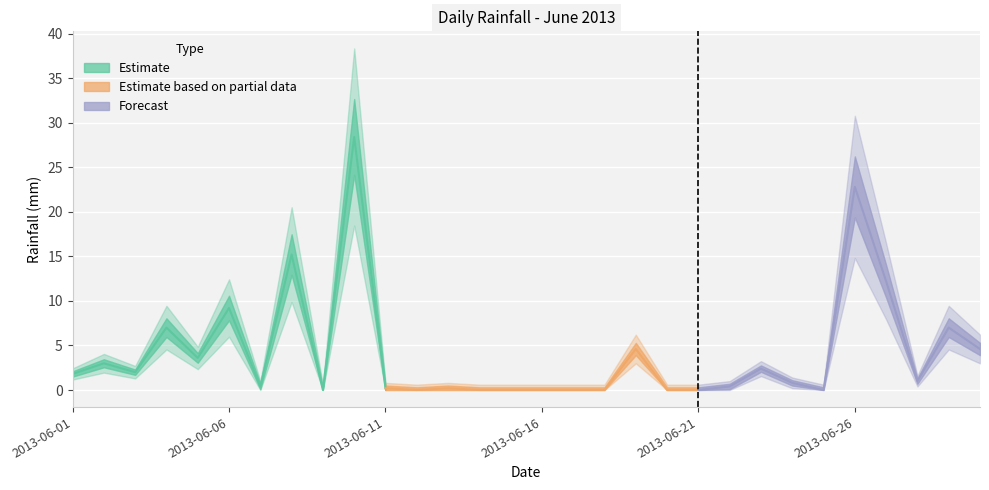

At which label does the data first exceed 1?

2013-06-01